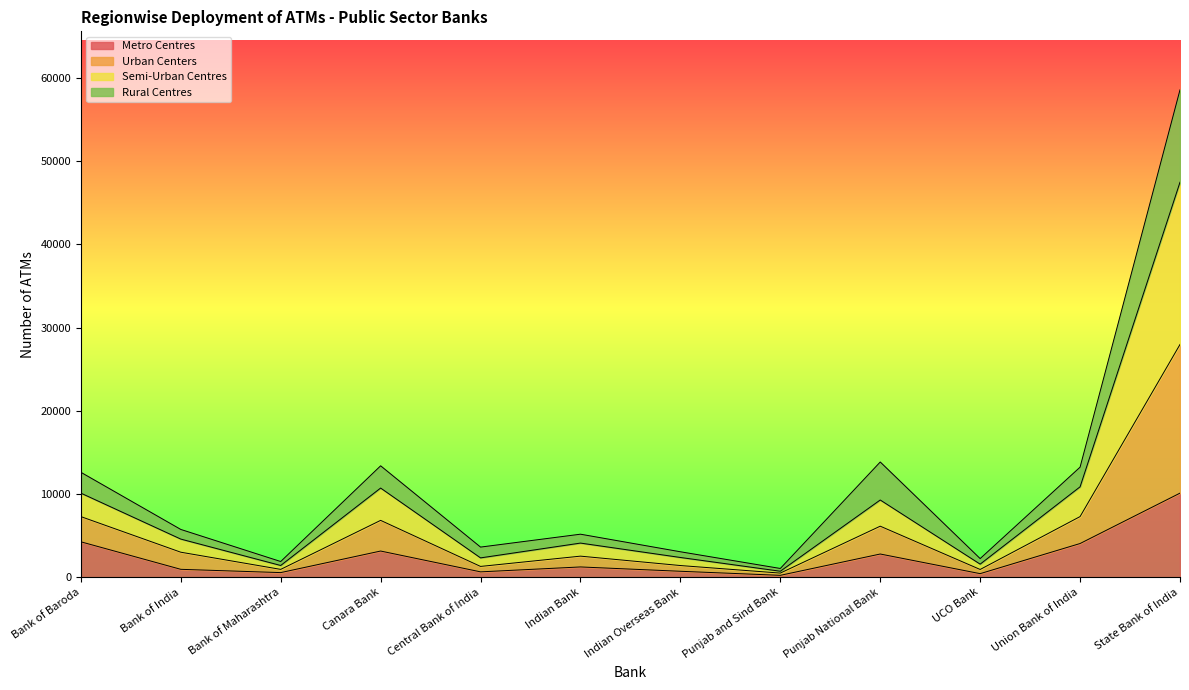

Between Punjab and Sind Bank and Bank of Baroda, which is larger?

Bank of Baroda